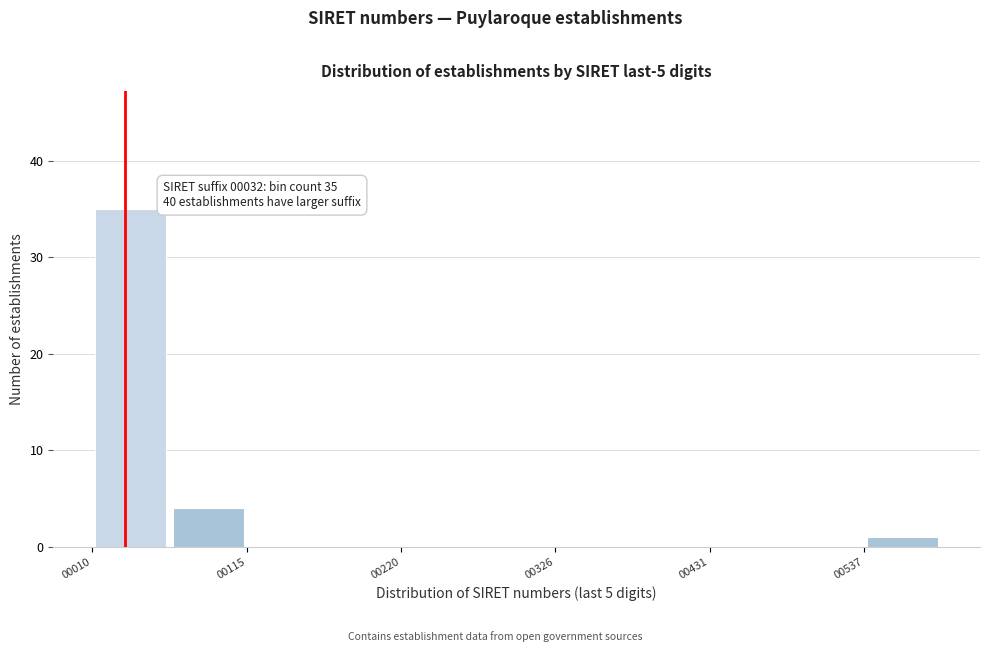

Around what value on the x-axis is the tallest bar? Give the approximate position of its centre, as read against the axis.

40